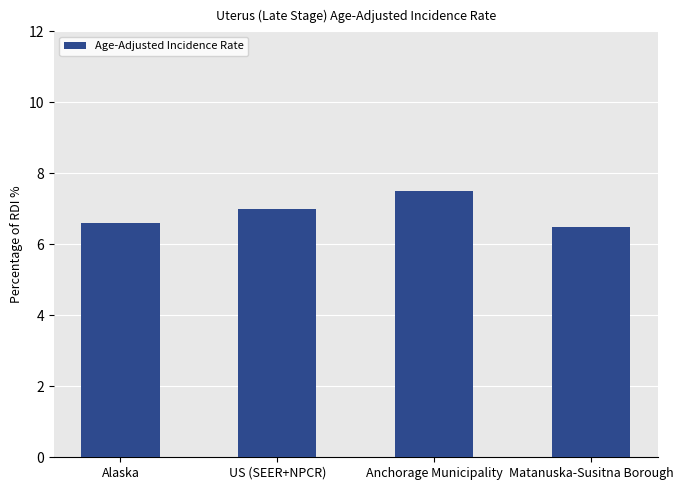

The value at US (SEER+NPCR) is 7.0. True or false?

True